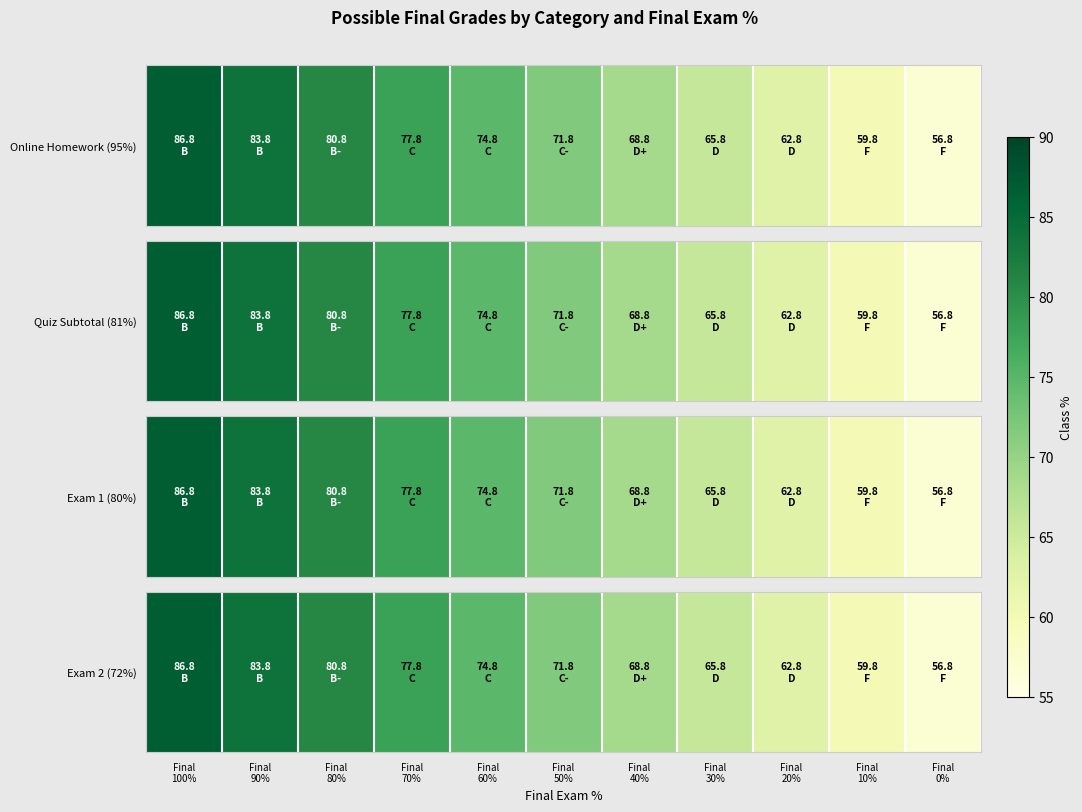

List the labels in order of value, largest first.

Final
100%, Final
90%, Final
80%, Final
70%, Final
60%, Final
50%, Final
40%, Final
30%, Final
20%, Final
10%, Final
0%